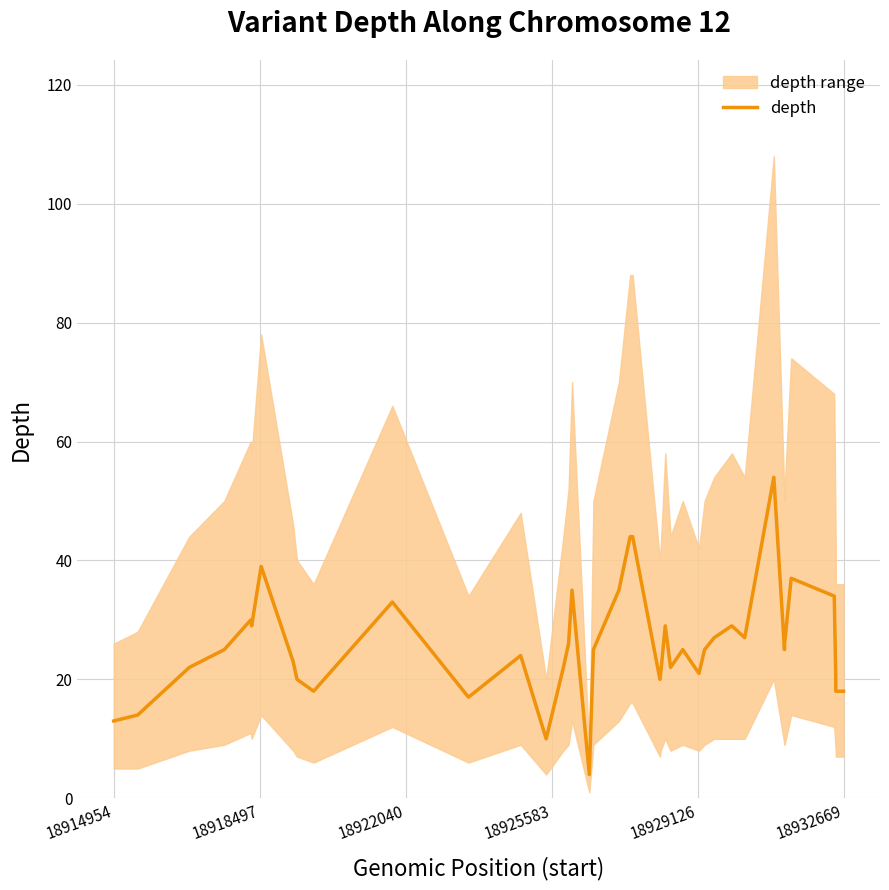

What is the difference between the second highest and minimum values?

40